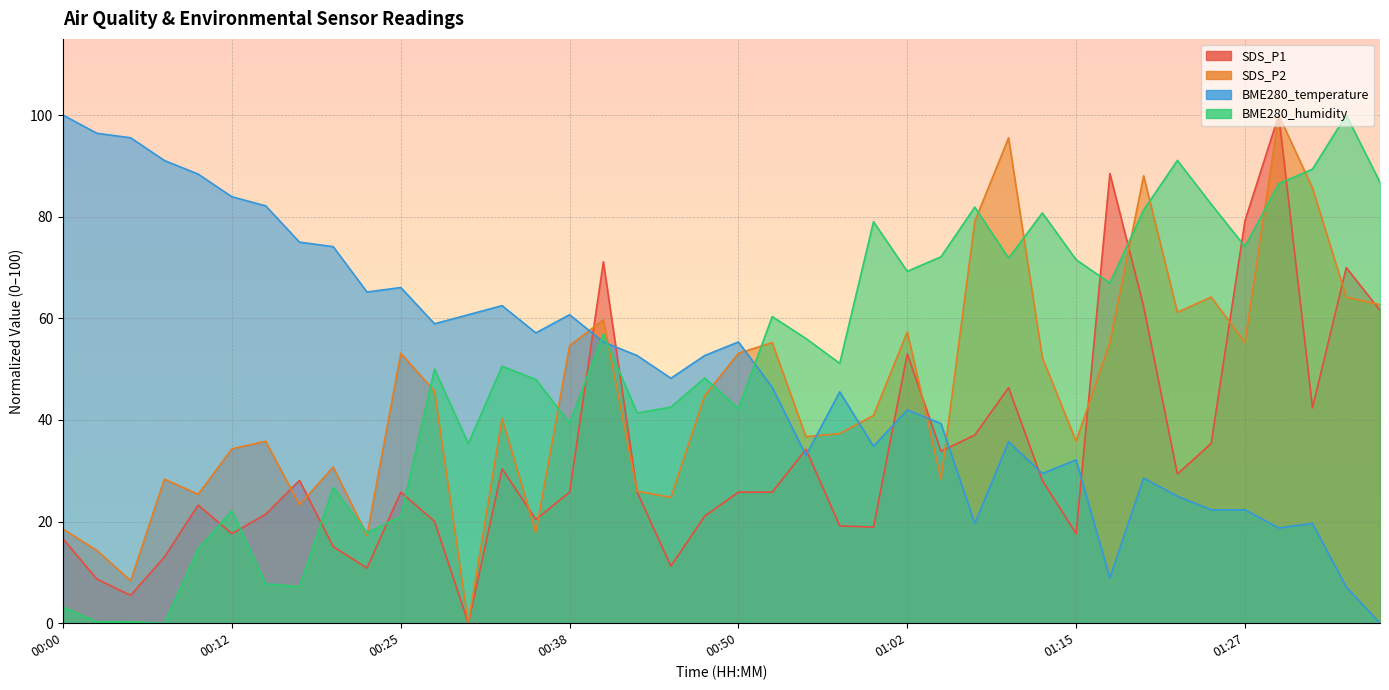

What is the maximum value for BME280_humidity?

100.0